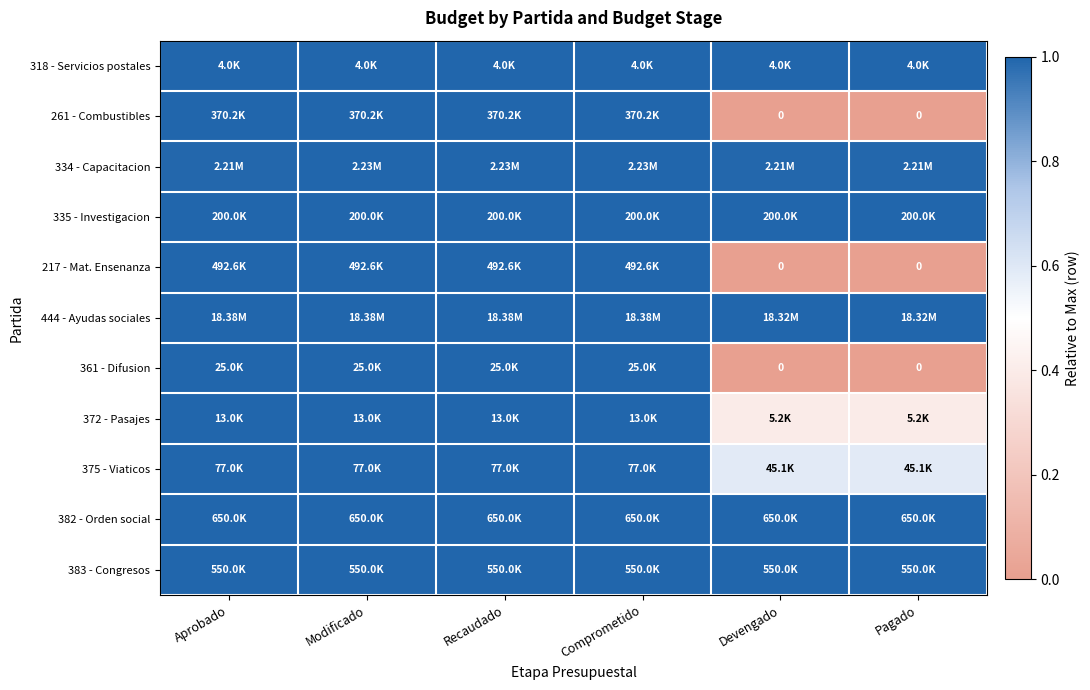

Which category has the highest value in the 444 - Ayudas sociales series?

Aprobado